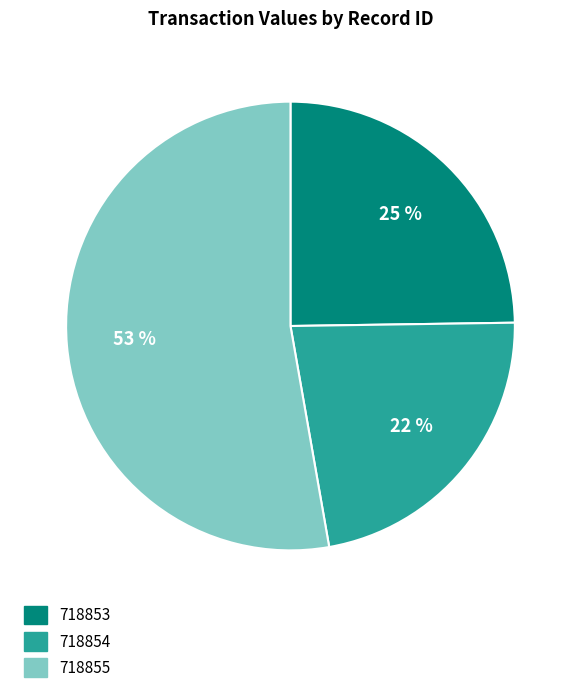

Combined, do 718853 and 718854 account for over 50%?

No